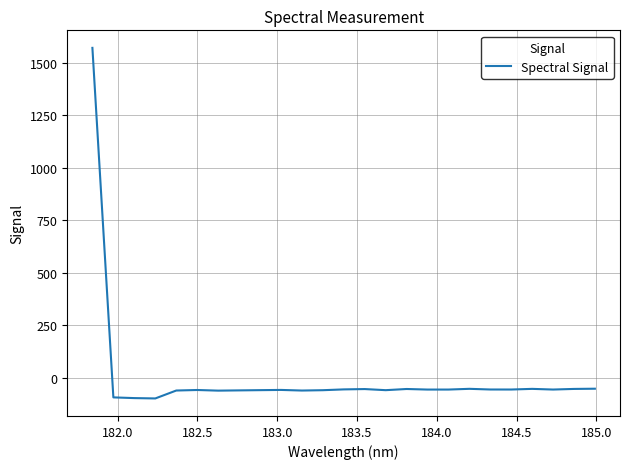

What is the minimum value shown in the chart?

-98.3